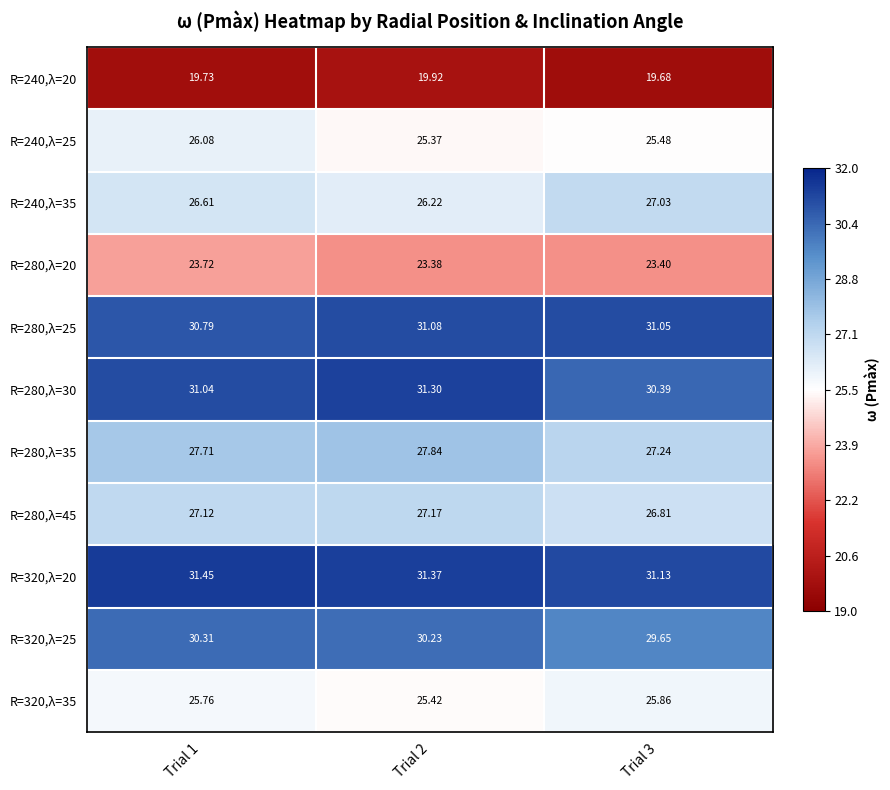

What is the total value across all series at Trial 3?

297.7